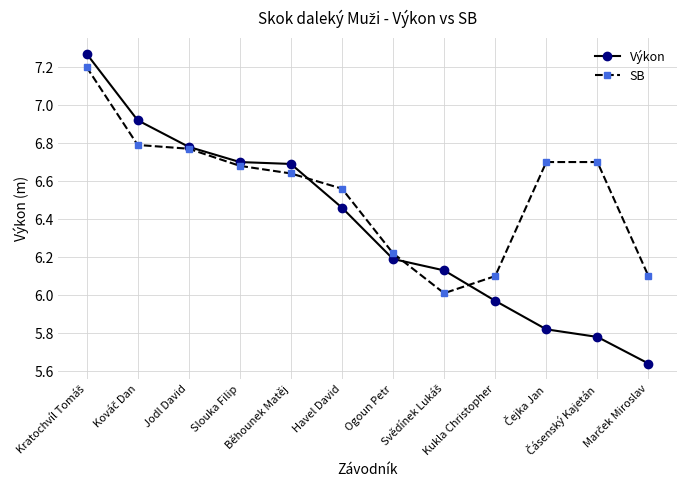

What is the average value of the Výkon series?

6.4